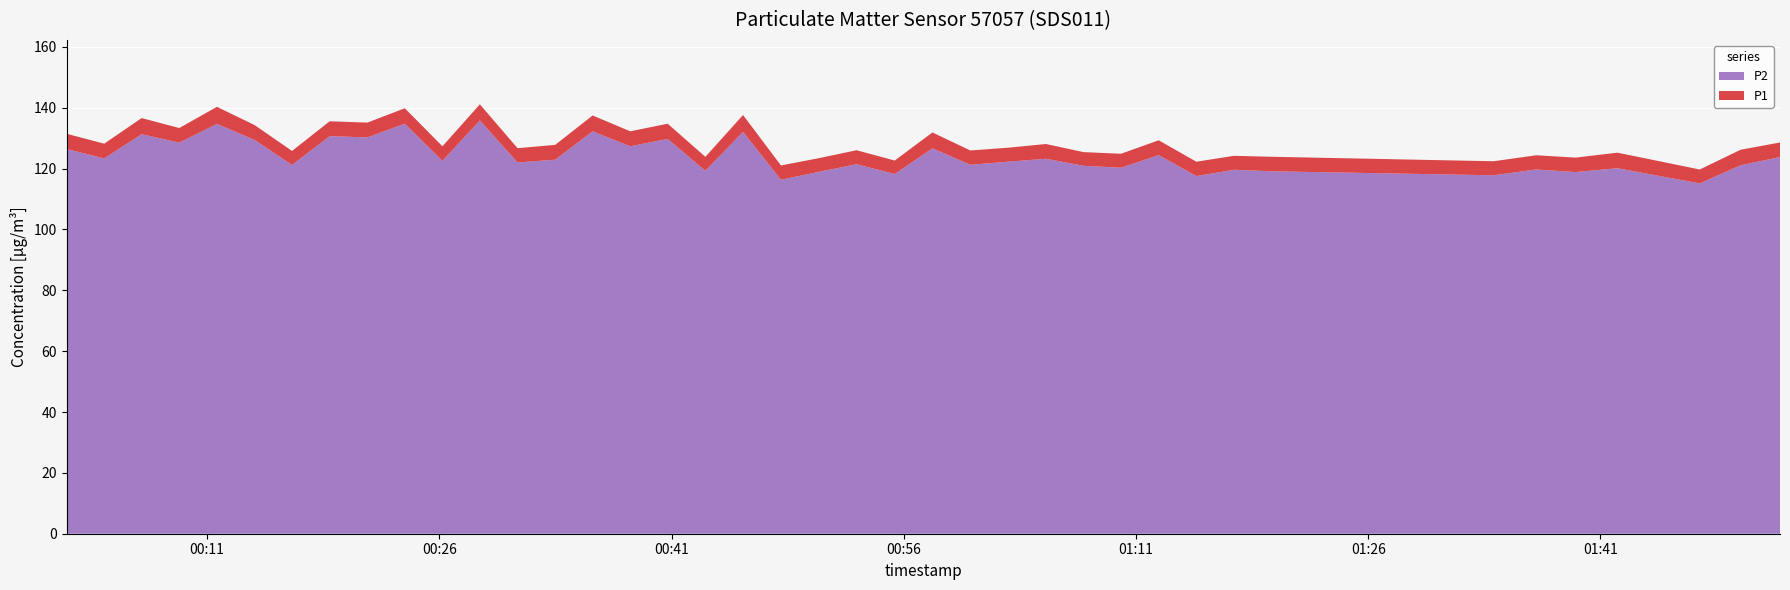

Rank the categories by P2 value from lowest to highest.

2023-05-10T01:47:25, 2023-05-10T00:48:04, 2023-05-10T01:14:54, 2023-05-10T01:34:06, 2023-05-10T00:55:25, 2023-05-10T01:39:24, 2023-05-10T00:50:30, 2023-05-10T01:19:47, 2023-05-10T00:43:11, 2023-05-10T01:17:20, 2023-05-10T01:36:51, 2023-05-10T01:42:06, 2023-05-10T01:10:02, 2023-05-10T01:07:37, 2023-05-10T01:50:03, 2023-05-10T00:16:29, 2023-05-10T01:00:18, 2023-05-10T00:52:57, 2023-05-10T00:31:03, 2023-05-10T01:02:44, 2023-05-10T00:26:12, 2023-05-10T00:33:29, 2023-05-10T01:05:11, 2023-05-10T00:04:21, 2023-05-10T01:52:36, 2023-05-10T01:12:28, 2023-05-10T00:01:55, 2023-05-10T00:57:51, 2023-05-10T00:38:20, 2023-05-10T00:09:12, 2023-05-10T00:14:04, 2023-05-10T00:40:45, 2023-05-10T00:21:21, 2023-05-10T00:18:55, 2023-05-10T00:06:46, 2023-05-10T00:45:37, 2023-05-10T00:35:54, 2023-05-10T00:11:38, 2023-05-10T00:23:46, 2023-05-10T00:28:37